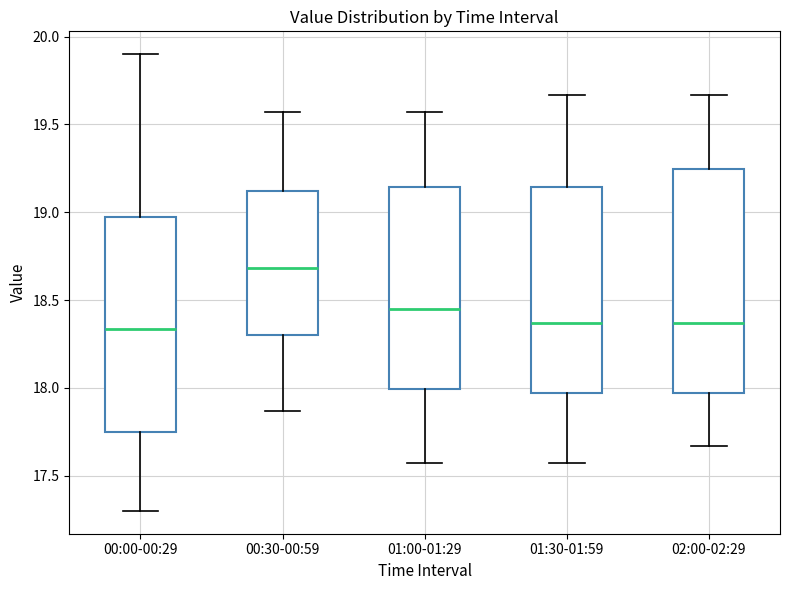

Where is the upper edge of the box for 01:30-01:59 on the y-axis? The values are not printed on the chart, so give them approximately, as read against the axis.

19.15